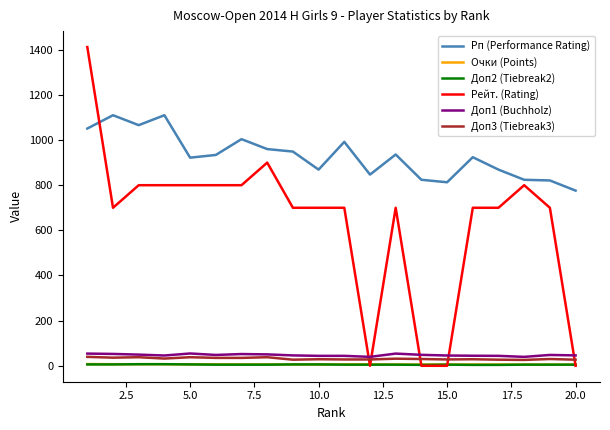

Which series has the largest range (max minus min)?

Рейт. (Rating)